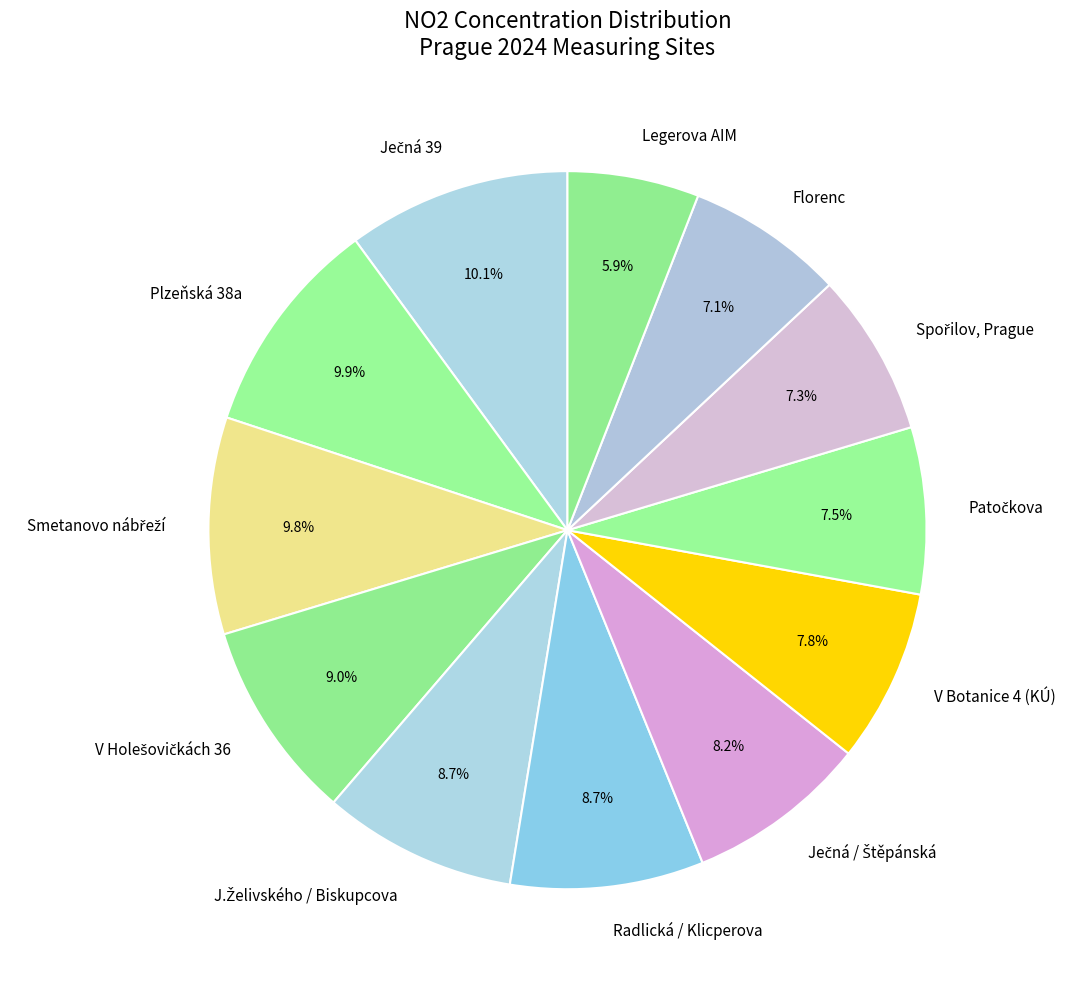

Does Legerova AIM account for over 50% of the chart?

No